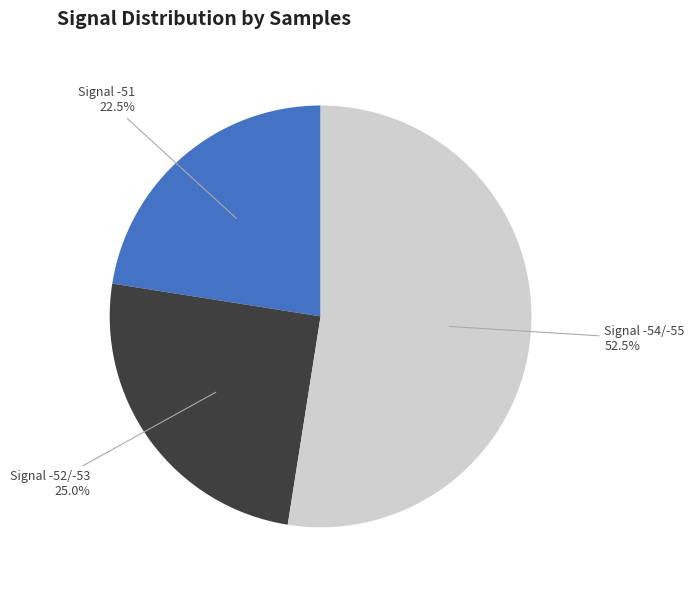

Combined, what portion of the pie is Signal -51 and Signal -52/-53?

47.5%